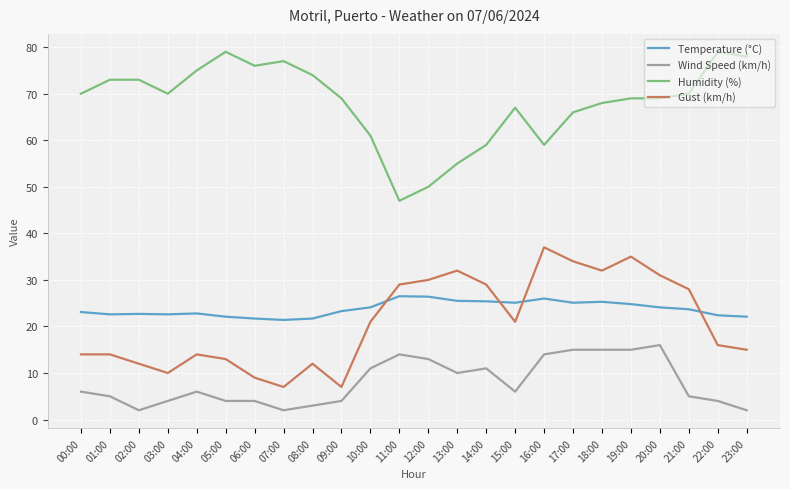

What is the sum of the Wind Speed (km/h) values at 16:00 and 03:00?

18.0